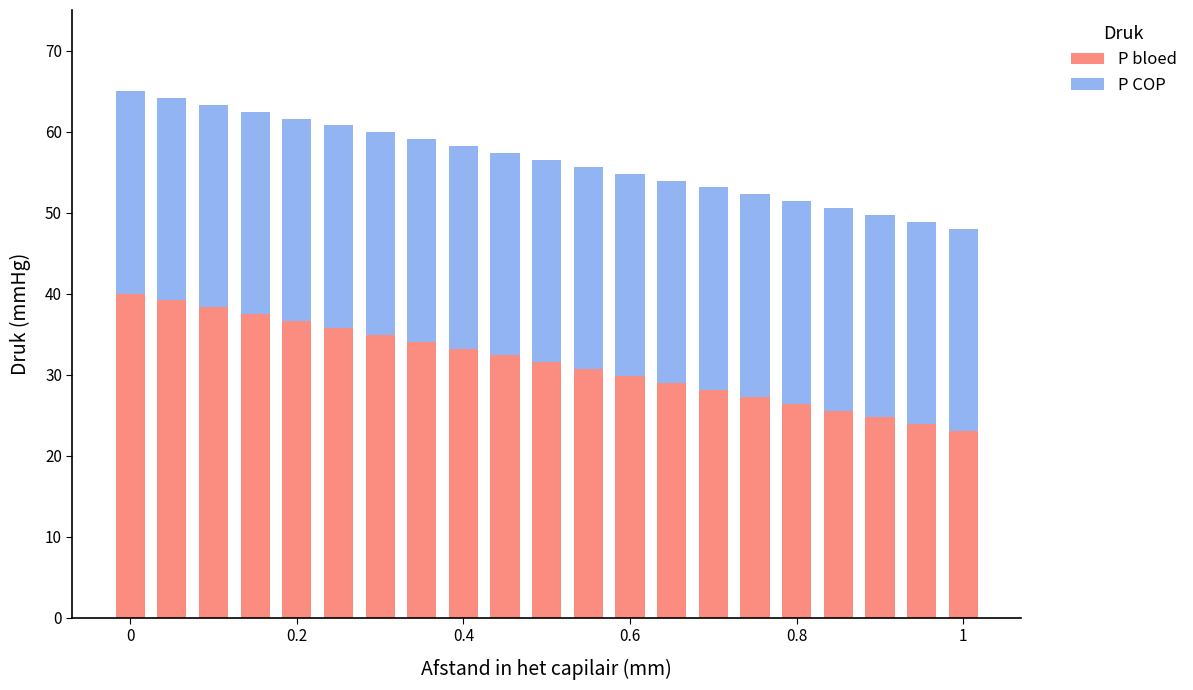

What is the sum of all P bloed values?

661.5